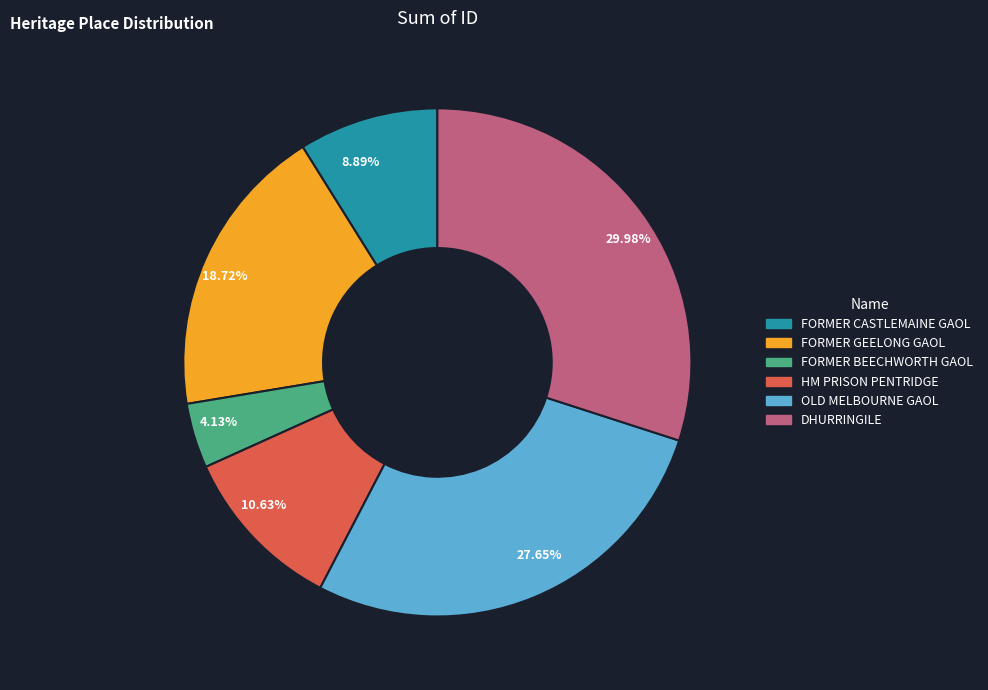

Rank the categories by value from highest to lowest.

29.98%, 27.65%, 18.72%, 10.63%, 8.89%, 4.13%